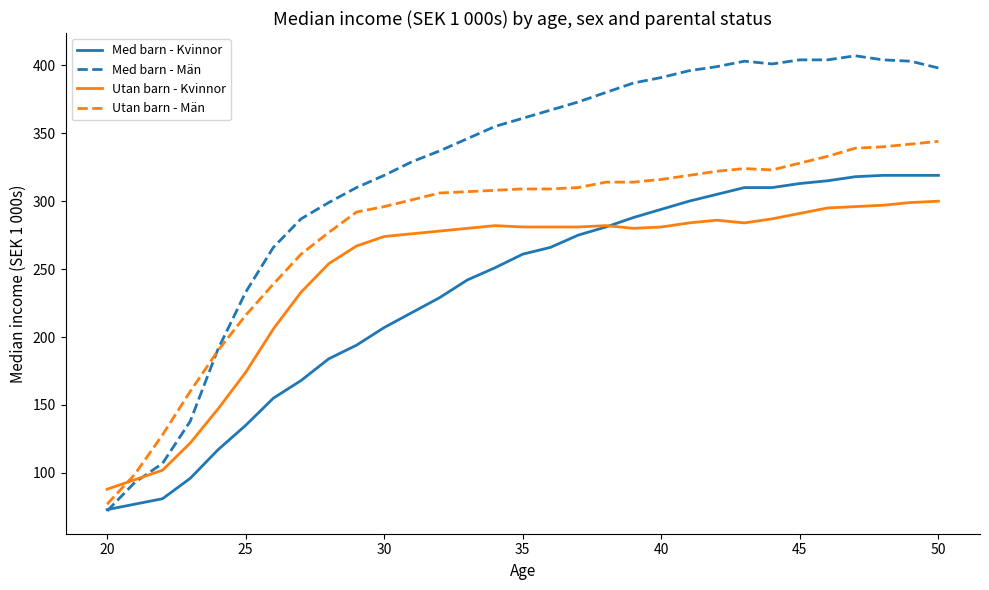

What is the average value of the Med barn - Kvinnor series?

233